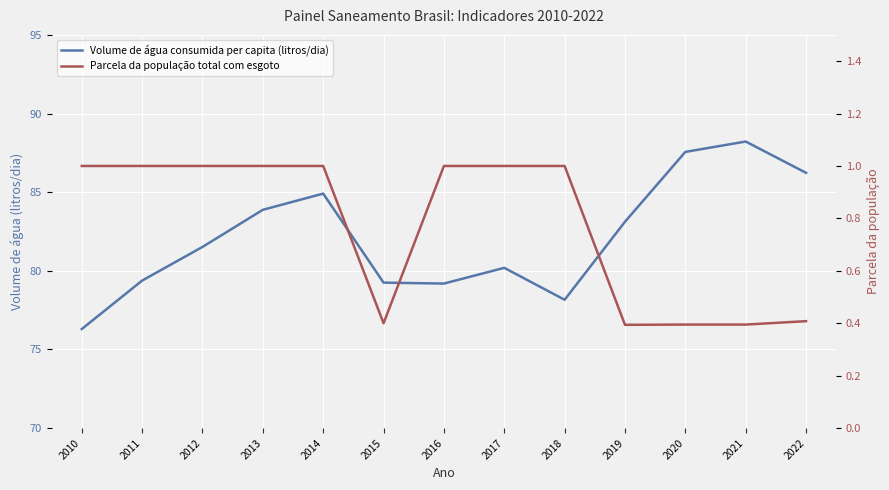

True or false: Parcela da população total com esgoto and Volume de água consumida per capita (litros/dia) intersect in this chart.

False